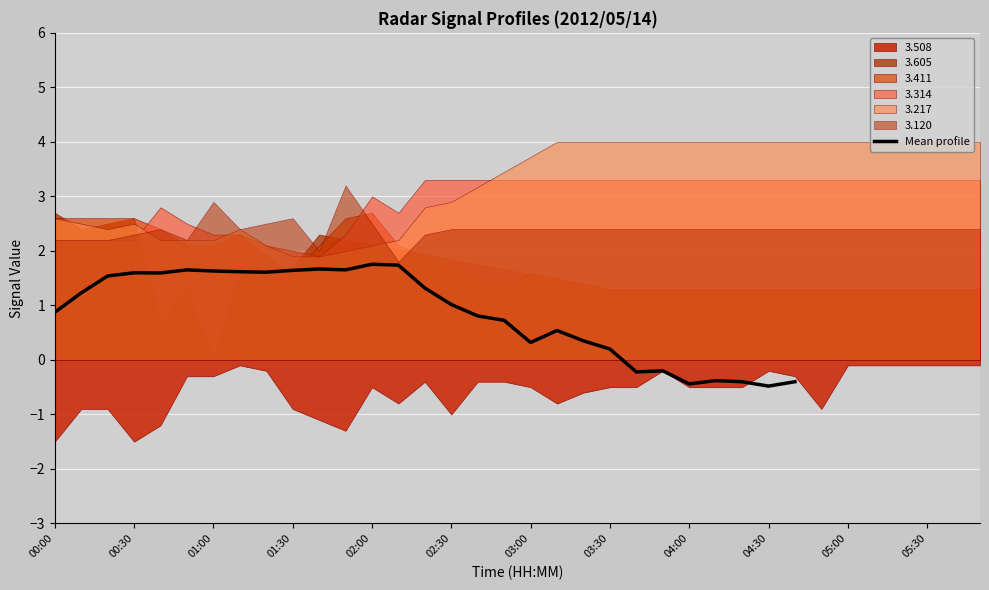

How many lines are shown in the chart?

1